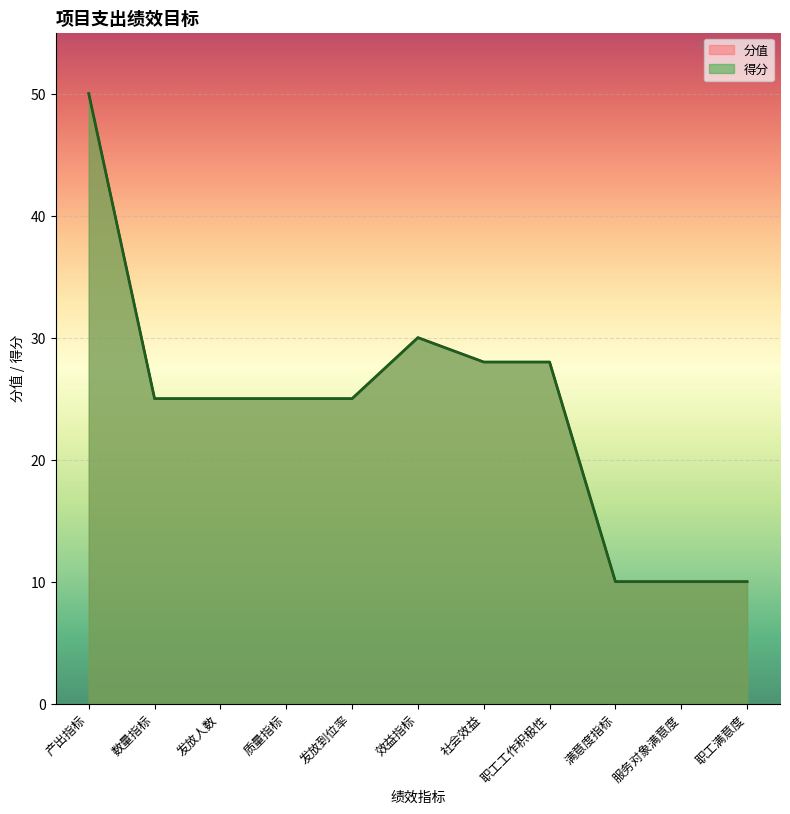

What is the change in value from 社会效益 to 职工满意度?

-18